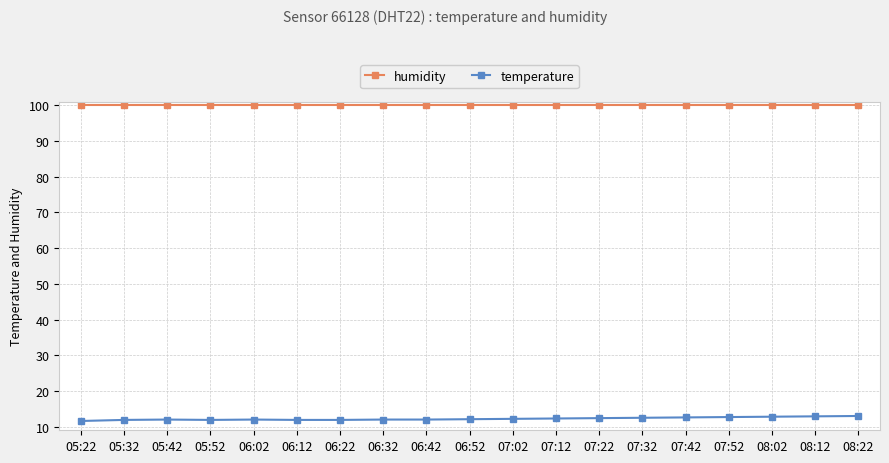

True or false: temperature has more than 0 interior local peaks.

True